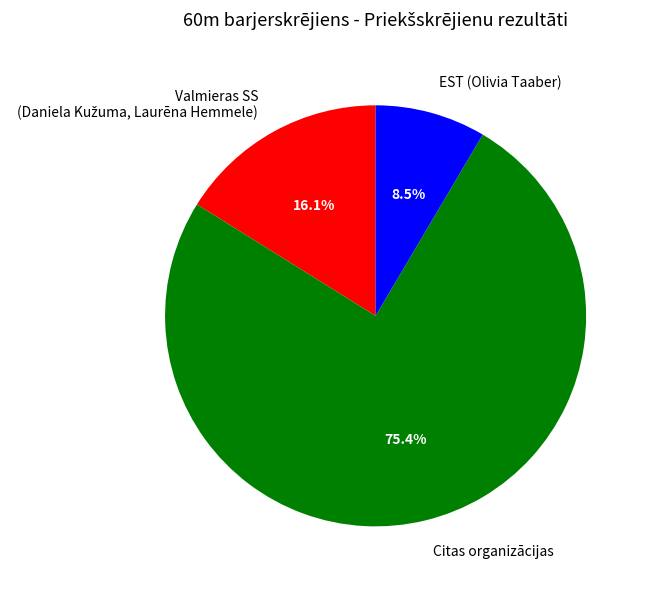

Which category has the biggest portion of the pie?

Citas organizācijas